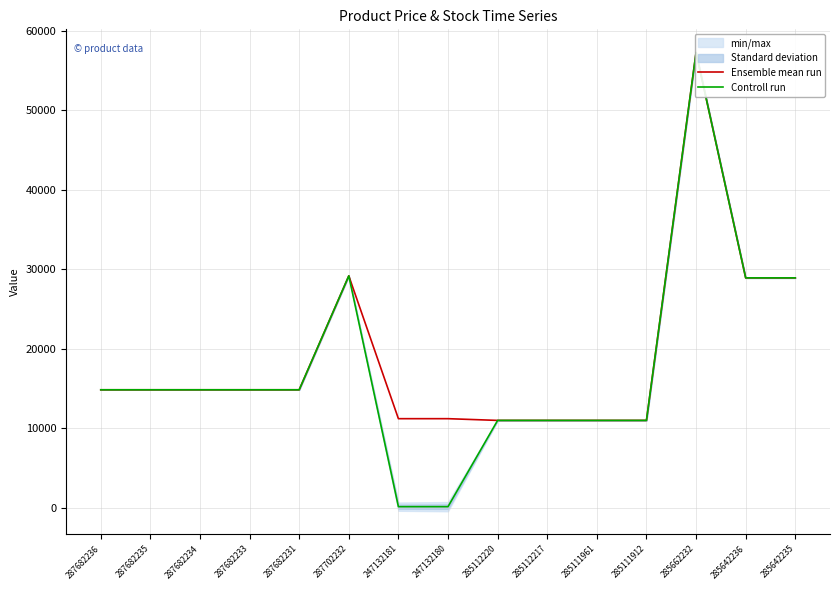

The value of Controll run at 285642236 is 28901.7. True or false?

True